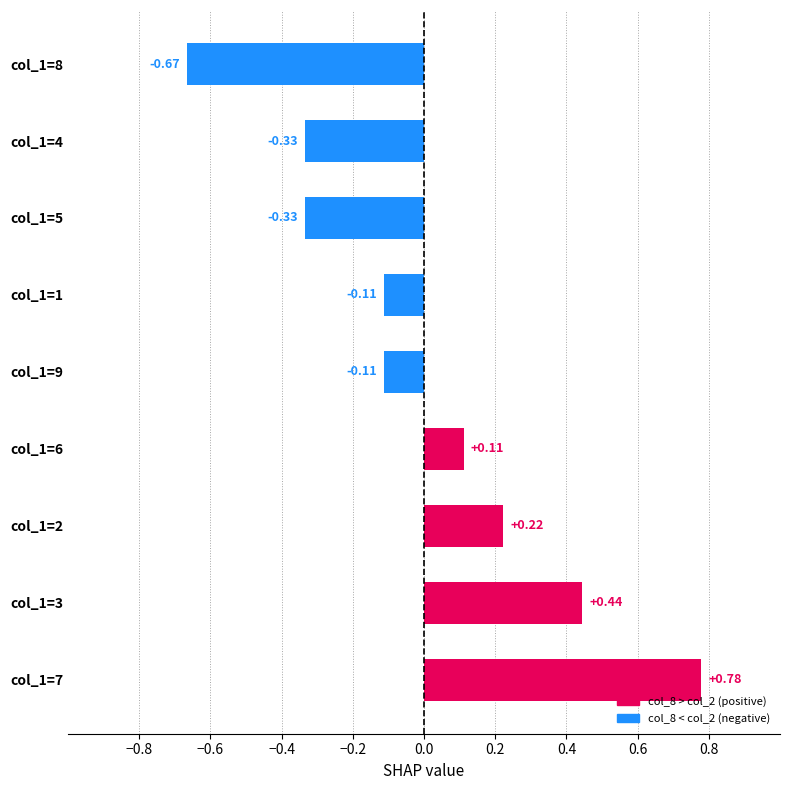

What is the change in value from col_1=3 to col_1=4?

-0.8